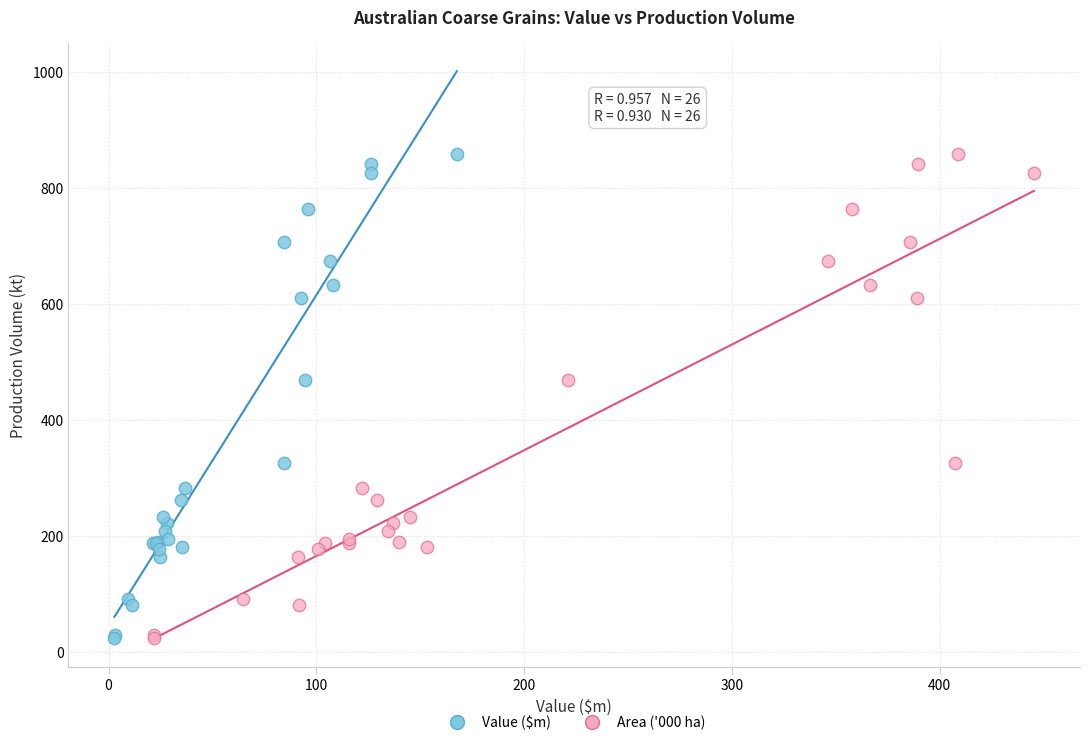

What are all the series names shown in the legend?

Value ($m), Area ('000 ha)